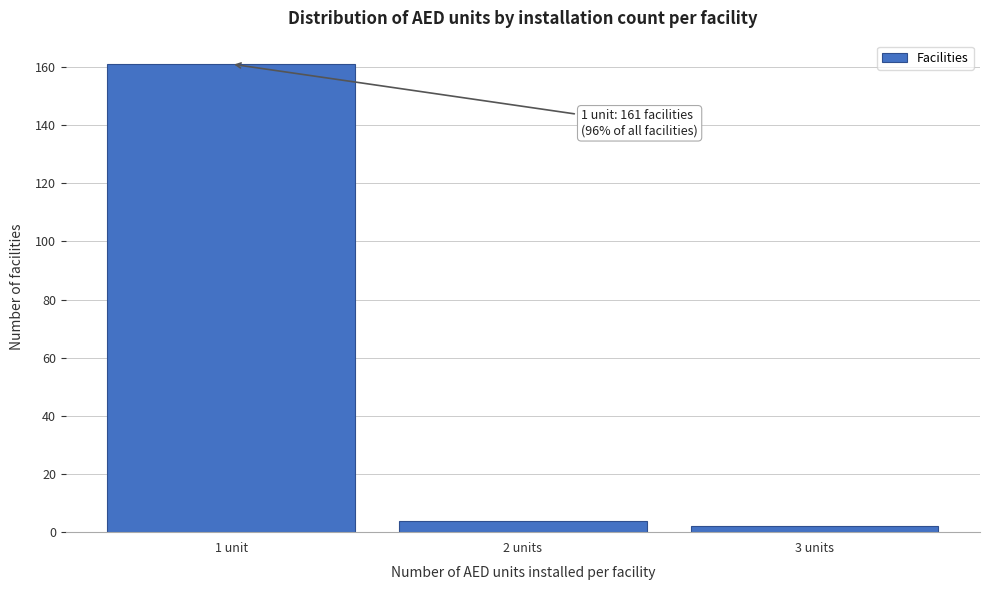

Reading left to right, extract all data points from this chart.

161	4	2